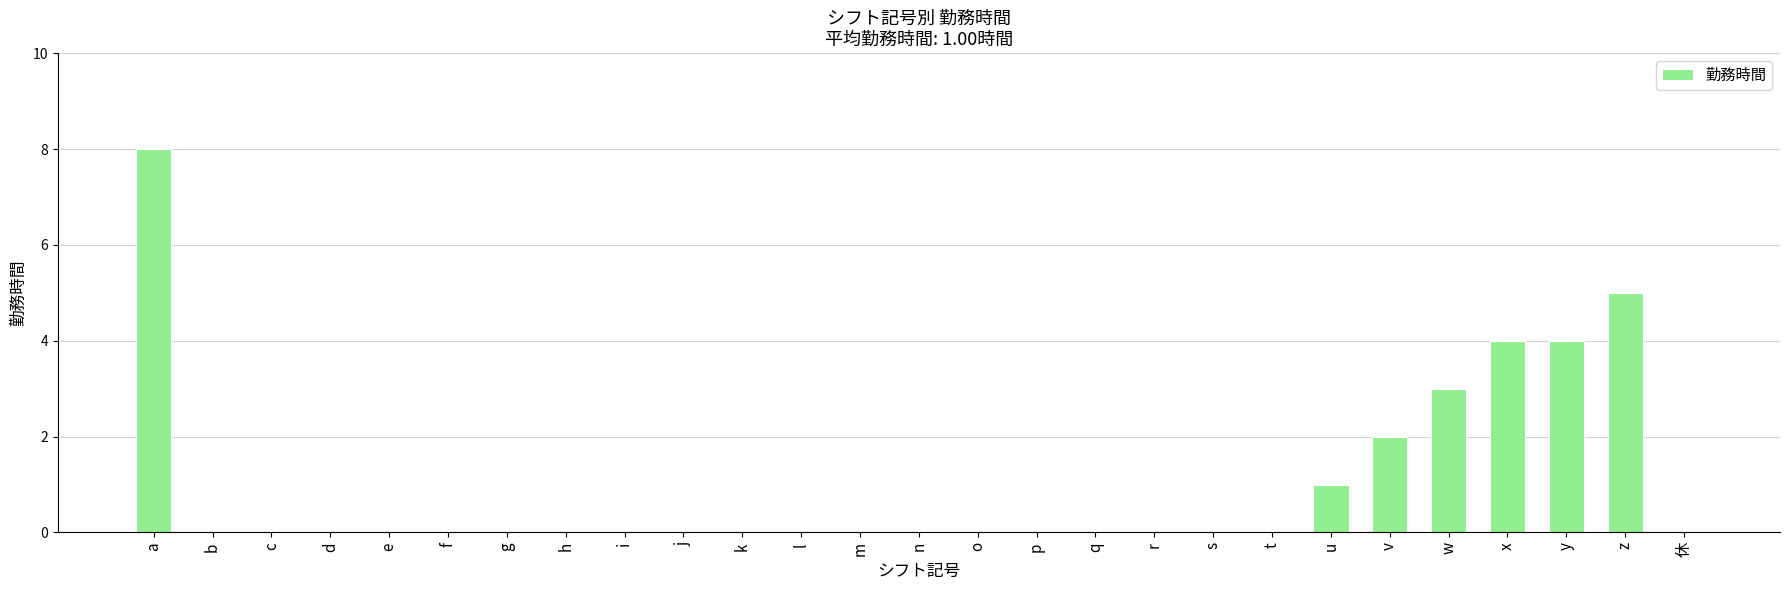

Is it true that the value at t is 0?

True